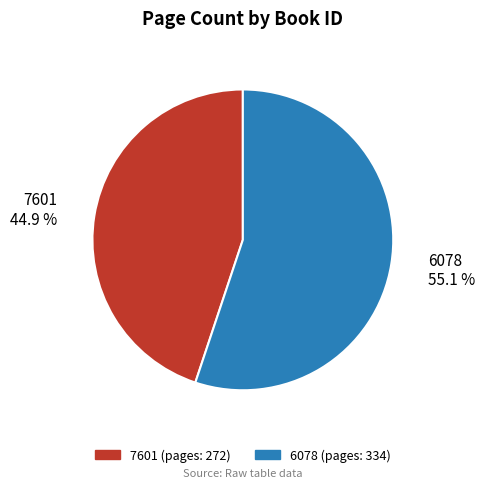

Which category has the smallest portion of the pie?

7601